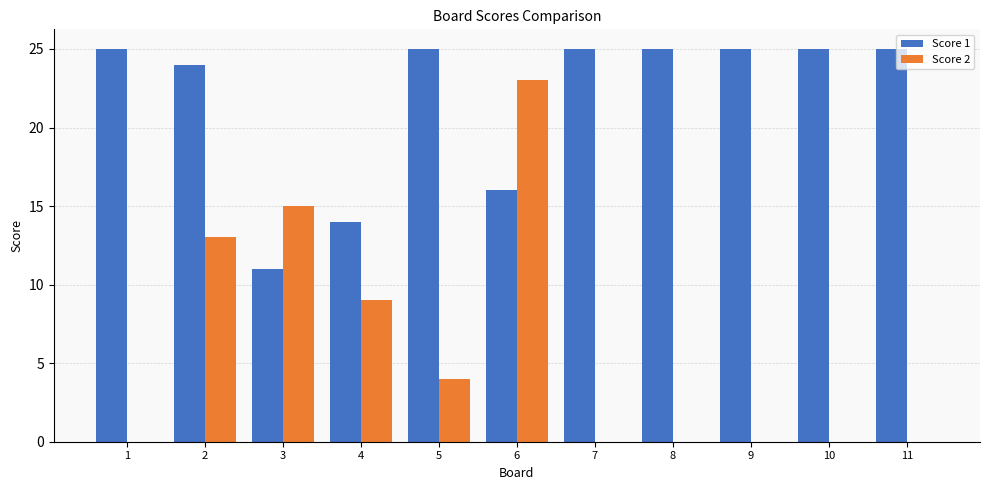

What is the sum of all Score 1 values?

240